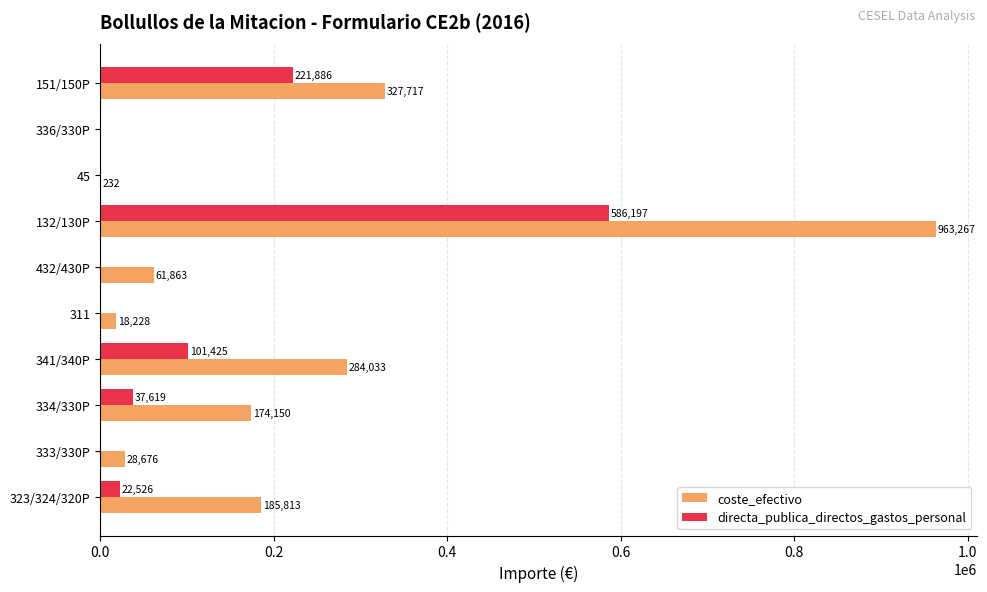

How many values in directa_publica_directos_gastos_personal are above zero?

5